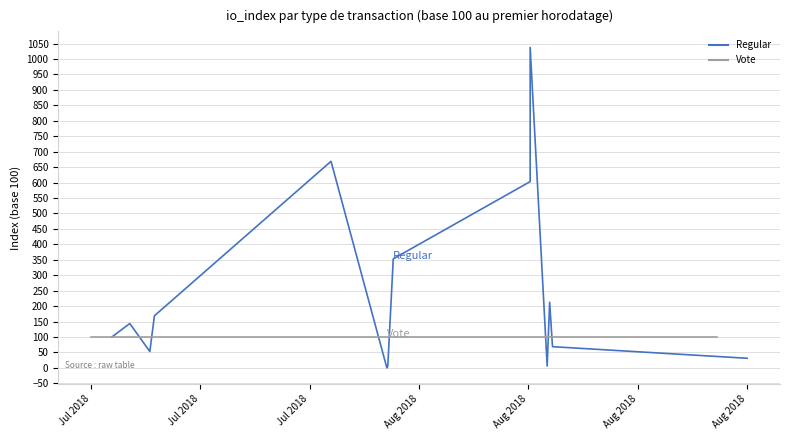

Which series has the largest range (max minus min)?

Regular